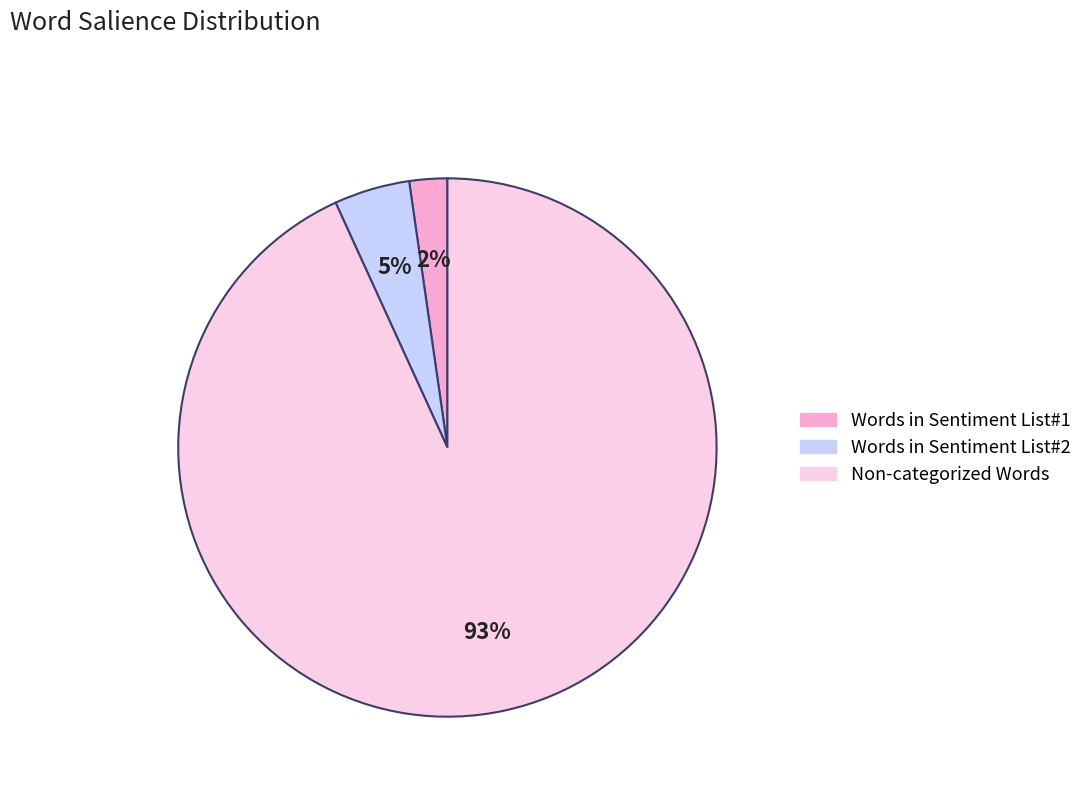

To the nearest percent, what portion does Words in Sentiment List#2 represent?

5%